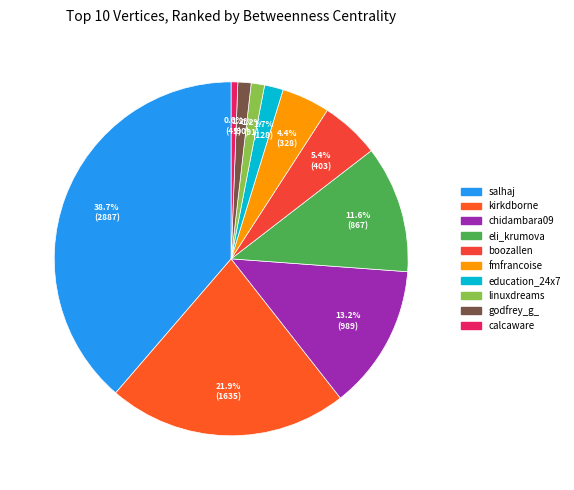

The calcaware slice represents 10% of the pie. True or false?

False